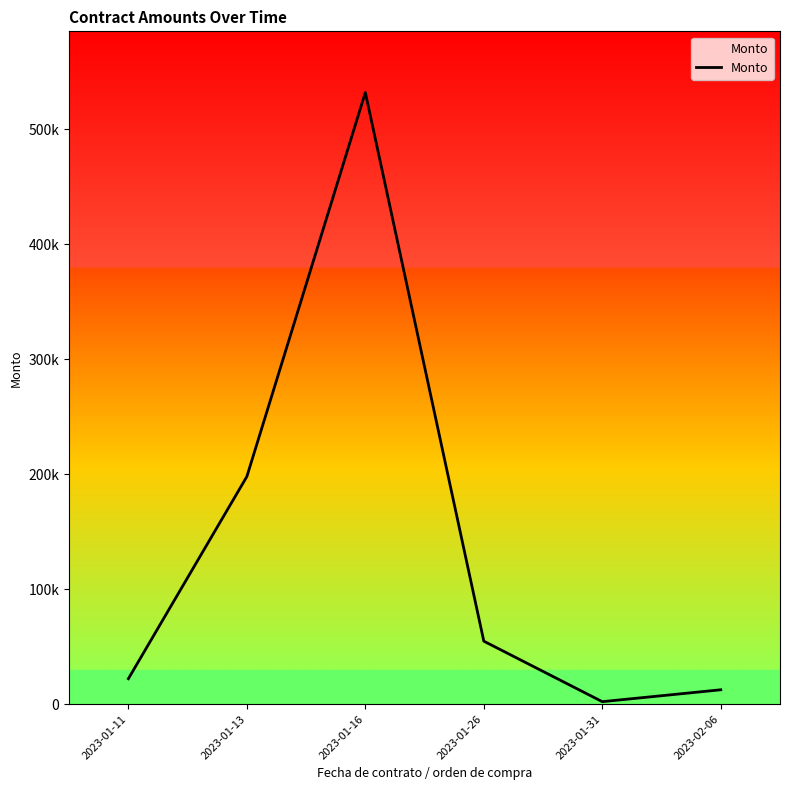

Does the chart display data point markers on the line(s)?

No